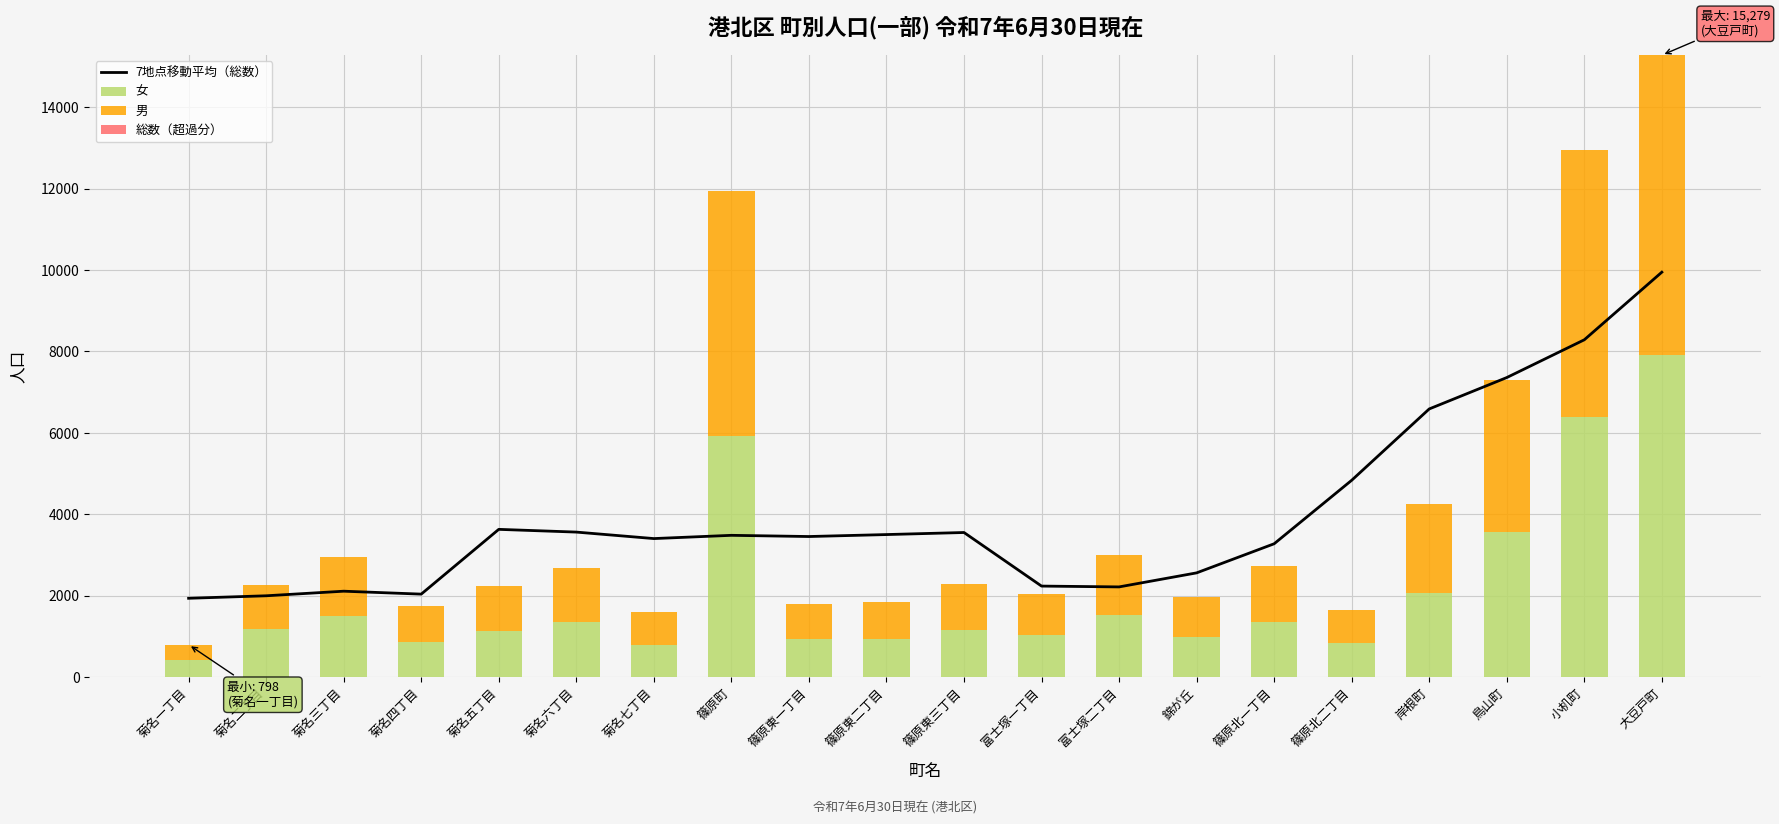

Where does the 7地点移動平均（総数） series first go above 3484?

菊名五丁目